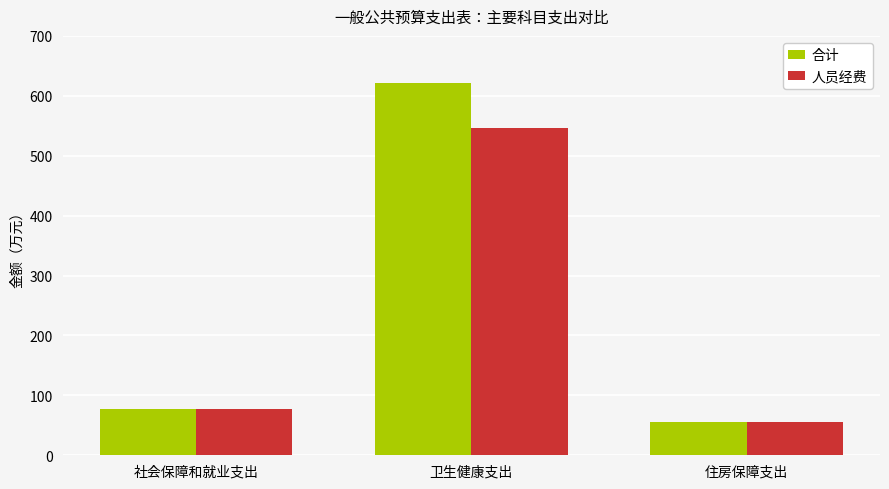

At which category does the chart reach its minimum across all series?

住房保障支出